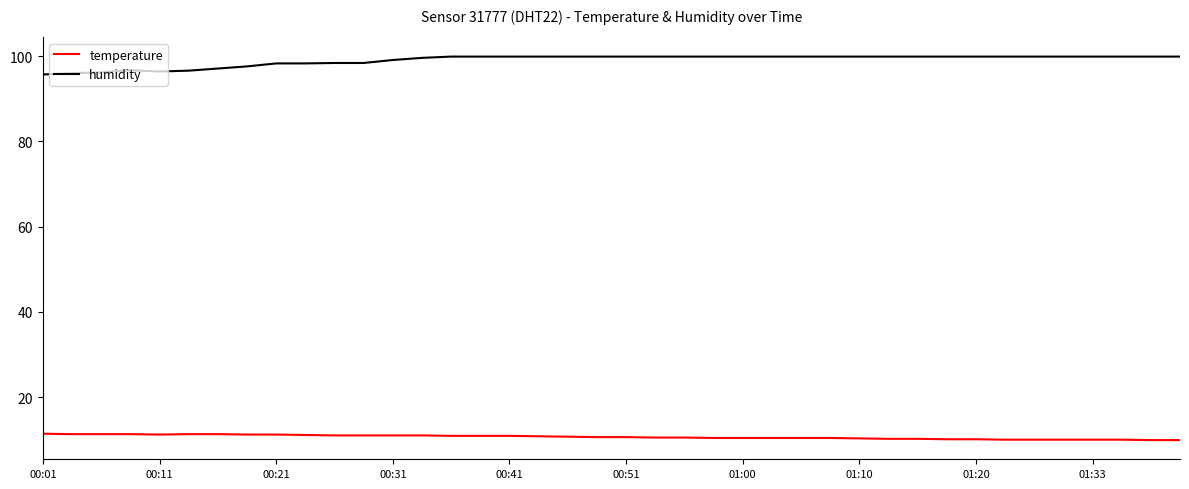

What is the average value of the humidity series?

99.0